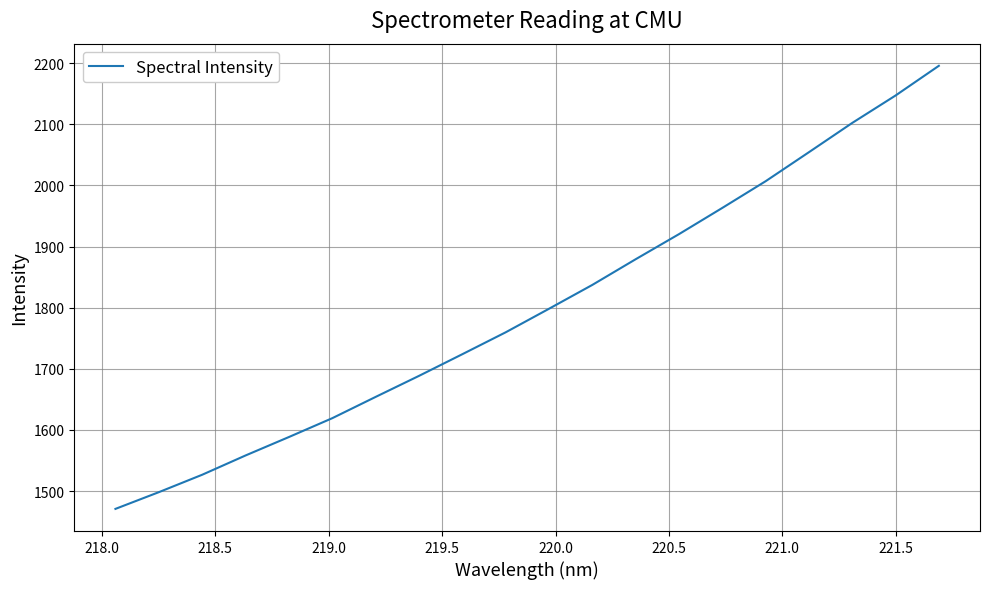

What is the difference between the maximum and minimum values?

725.0